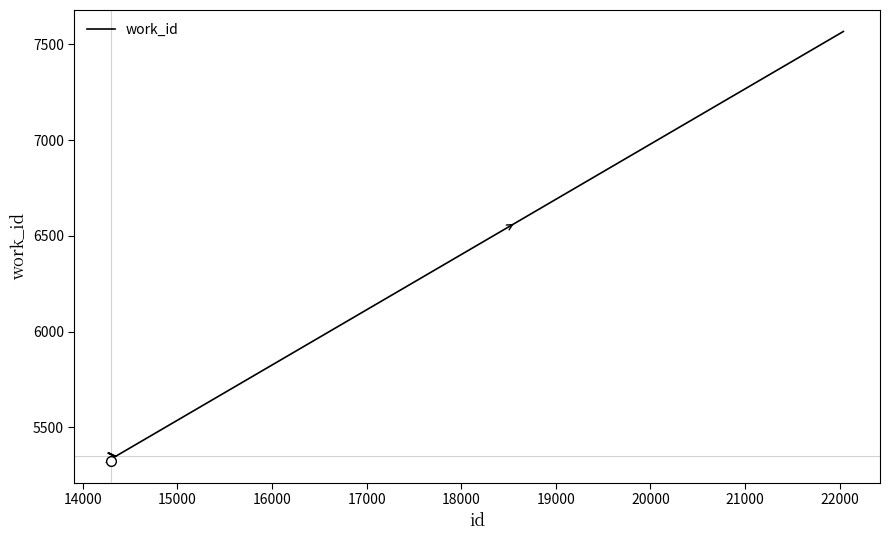

What is the smallest value displayed?

5324